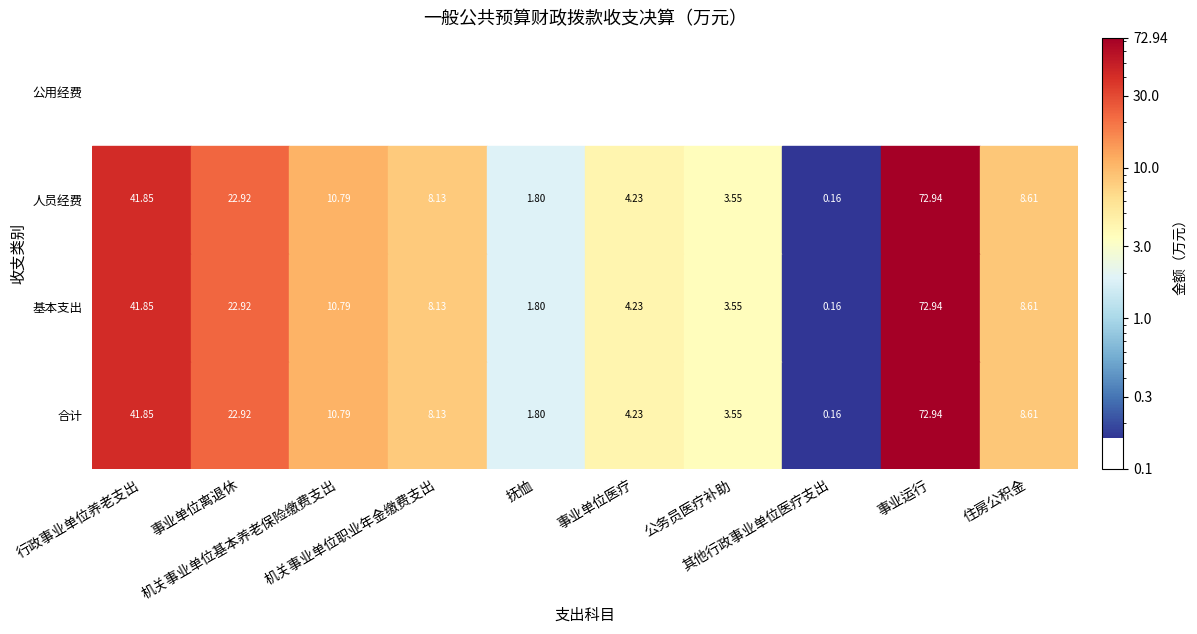

What is the sum of the 机关事业单位基本养老保险缴费支出 values at 0 and 2?

21.6